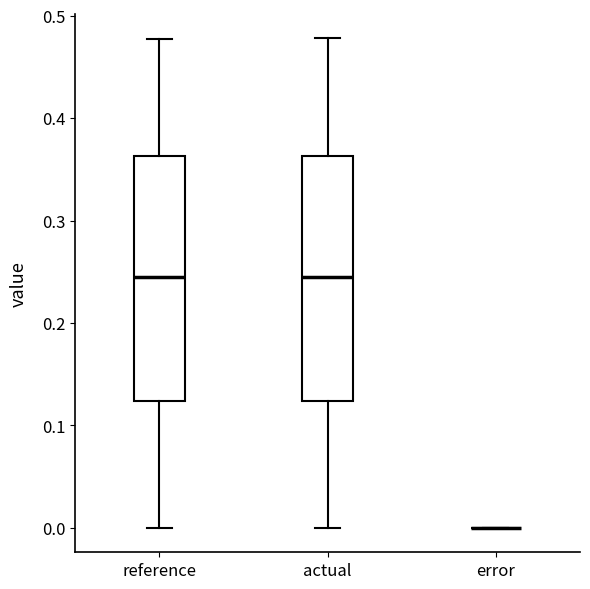

Where does the median line of the box for reference sit on the y-axis? The values are not printed on the chart, so give them approximately, as read against the axis.

0.25